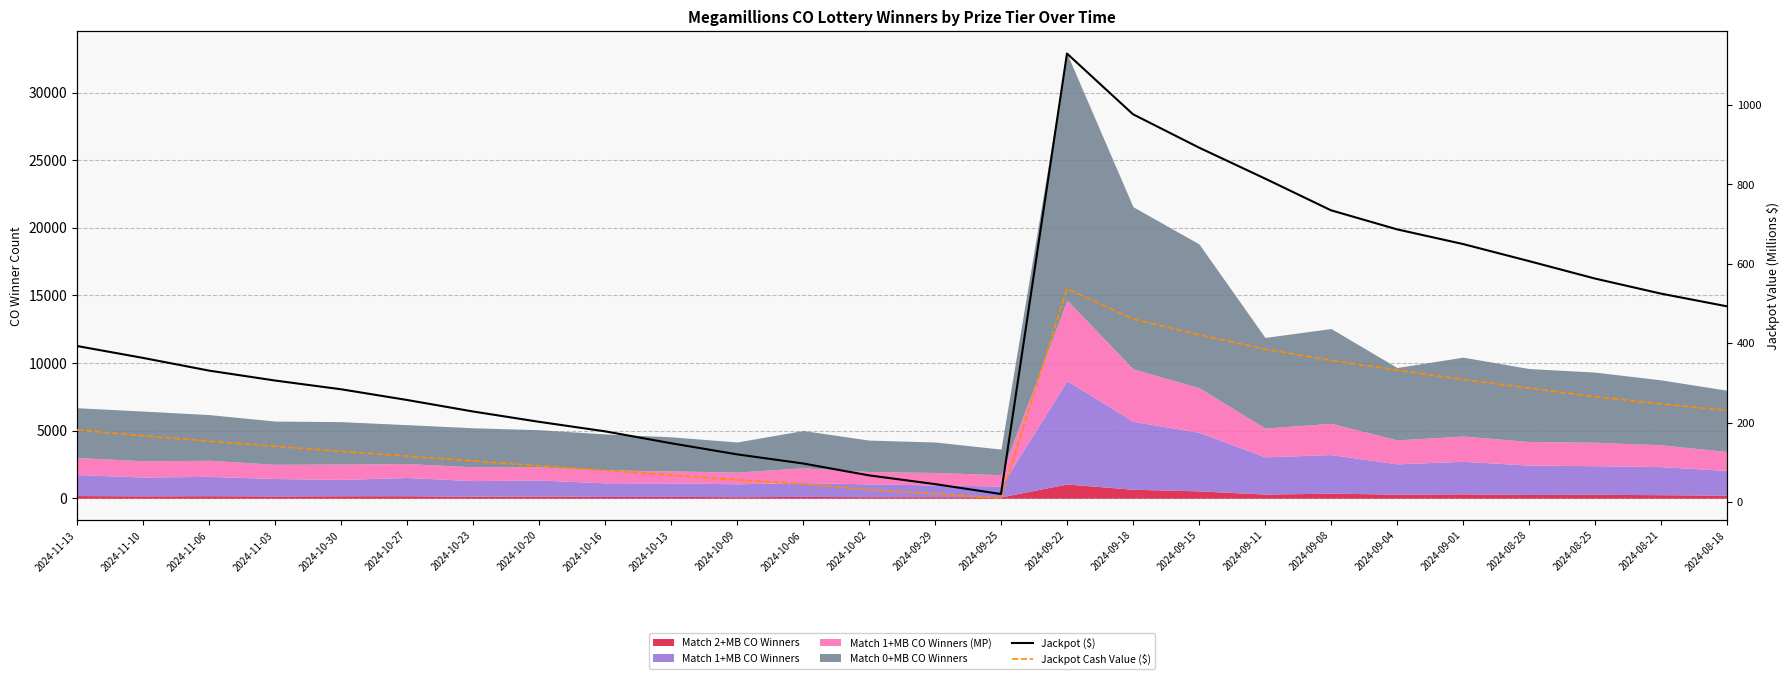

What is the sum of all Jackpot ($) values?

11114.0